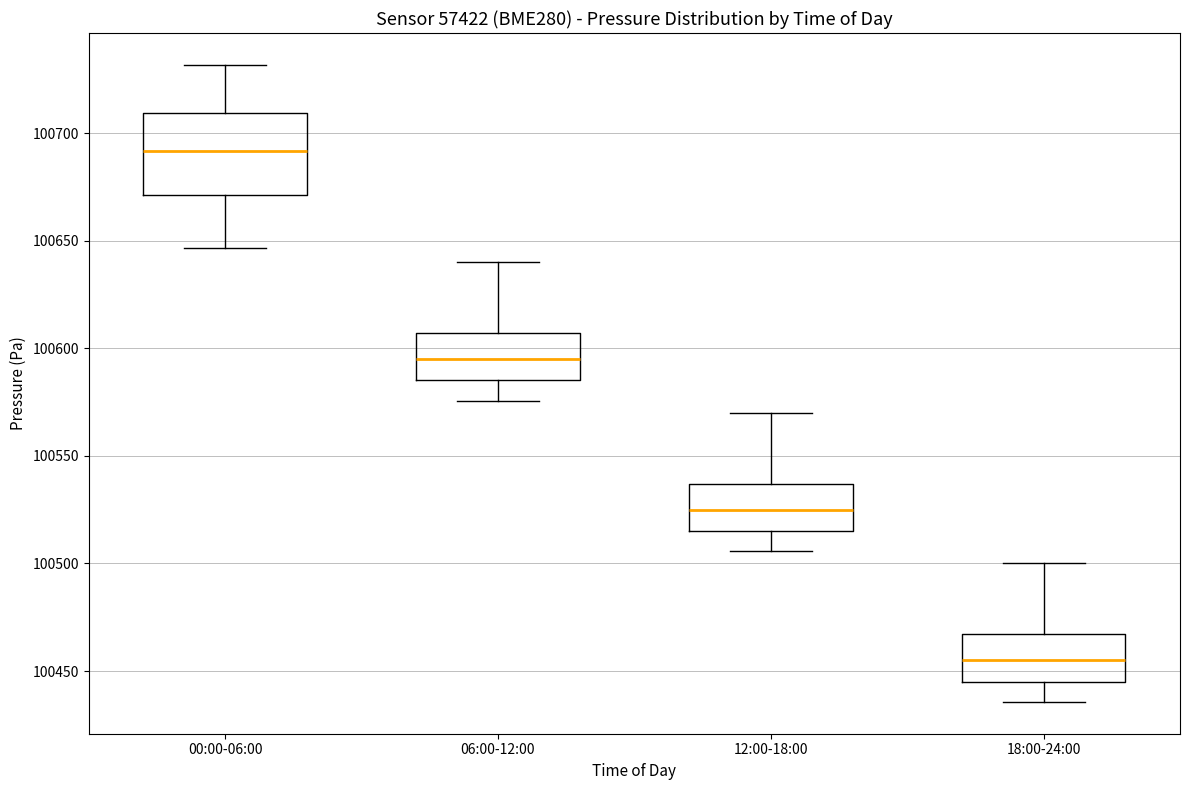

Reading left to right, read every box against the y-axis: the position of its median line, the range the box covers, and the ends of its whiskers. The values are not printed on the chart, so give them approximately, as read against the axis.

00:00-06:00: median 100690, box 100670 to 100710, whiskers 100645 to 100730
06:00-12:00: median 100595, box 100585 to 100605, whiskers 100575 to 100640
12:00-18:00: median 100525, box 100515 to 100535, whiskers 100505 to 100570
18:00-24:00: median 100455, box 100445 to 100465, whiskers 100435 to 100500